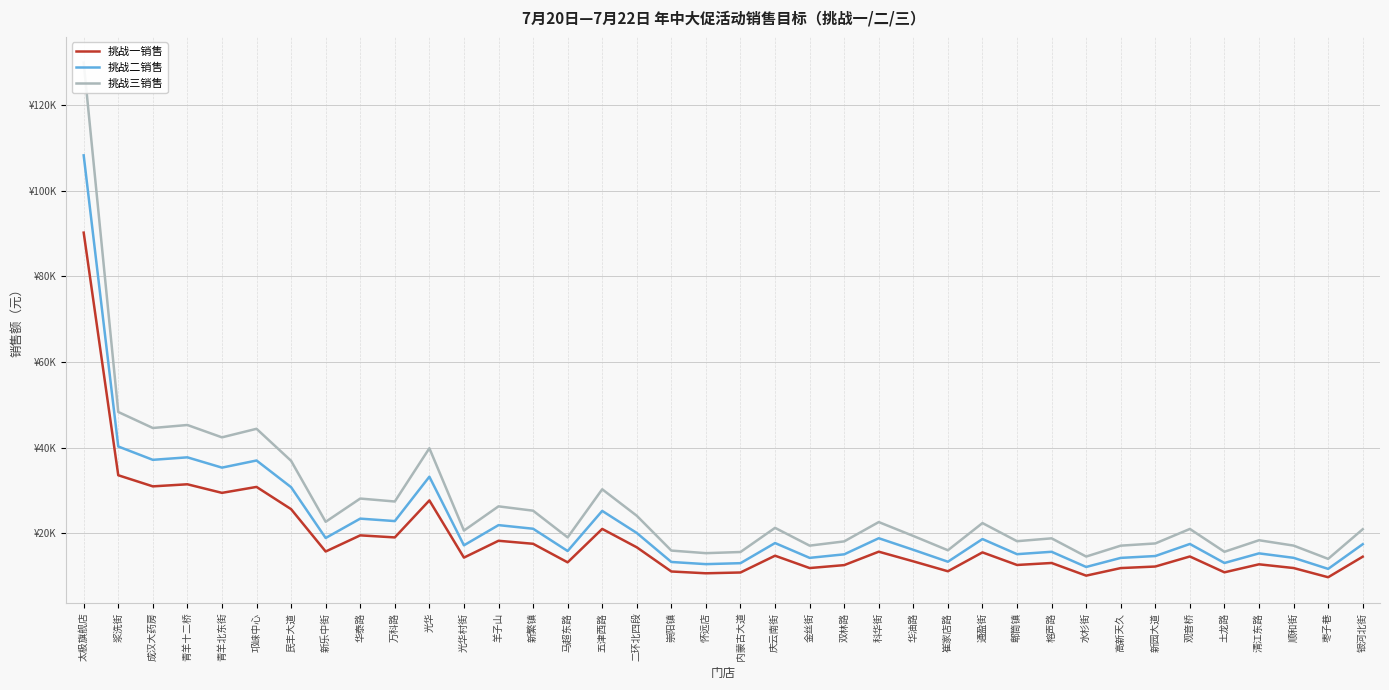

The value of 挑战二销售 at 太极旗舰店 is 108245.8. True or false?

True